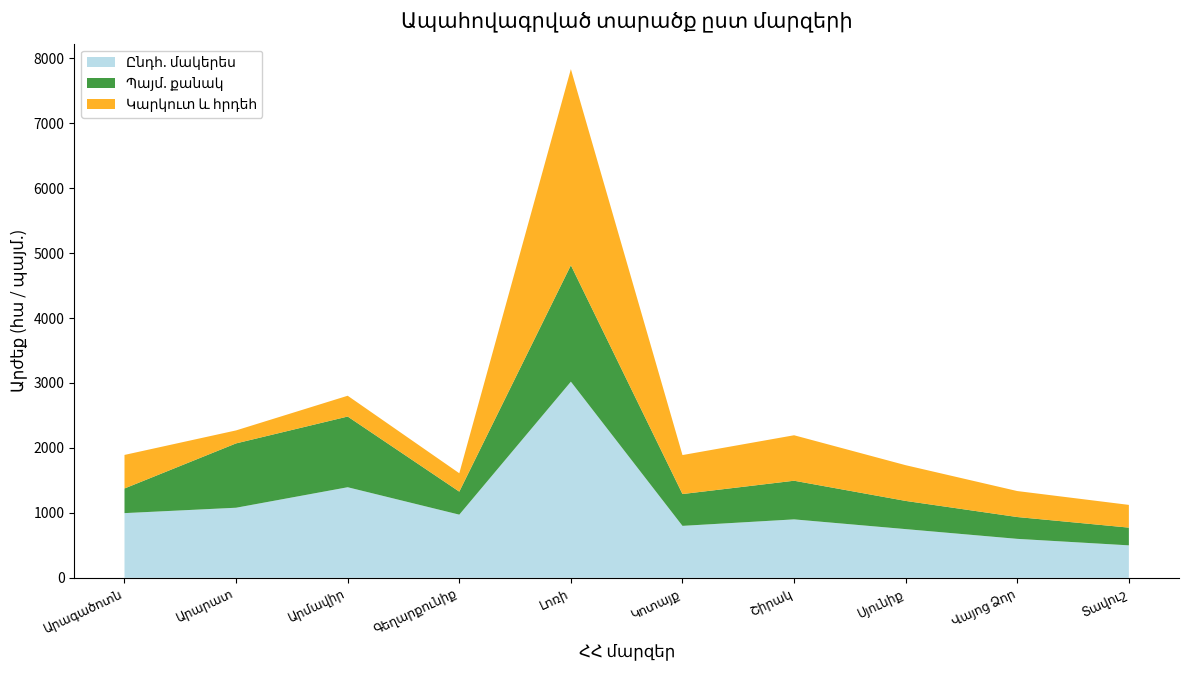

Reading right to left, transcribe all the data shown in this chart.

Ընդհ. մակերես: 500.0	600.0	750.0	900.0	800.0	3020.0	972.7	1394.7	1079.2	996.2
Պայմ. քանակ: 390.0	480.0	620.0	850.0	700.0	2560.0	506.0	1555.0	1415.0	542.0
Կարկուտ և հրդեհ: 350.0	400.0	550.0	700.0	600.0	3020.0	283.2	320.1	199.9	516.5